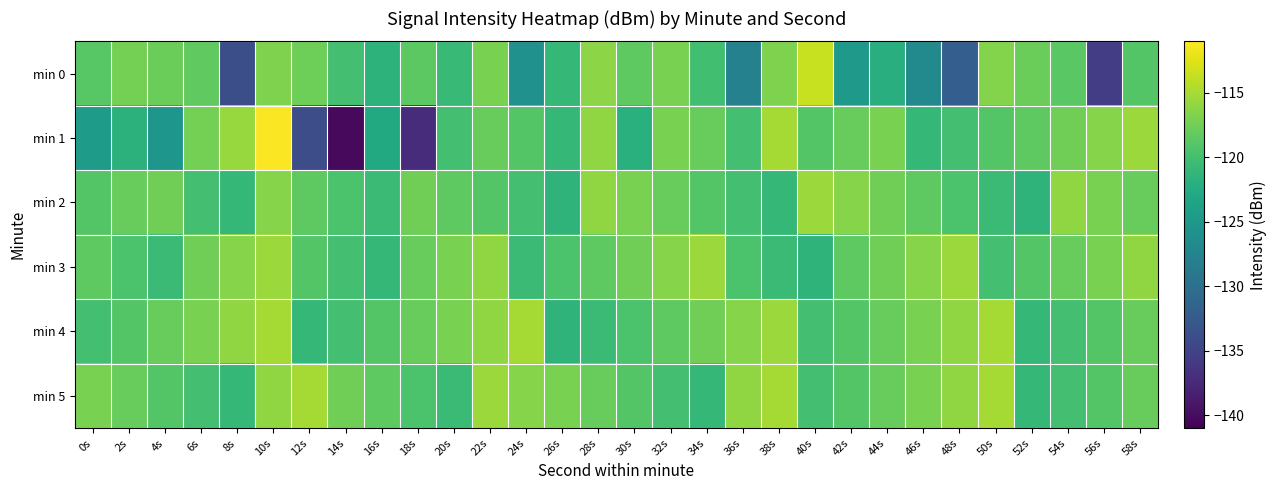

What is the smallest value displayed?

-140.2